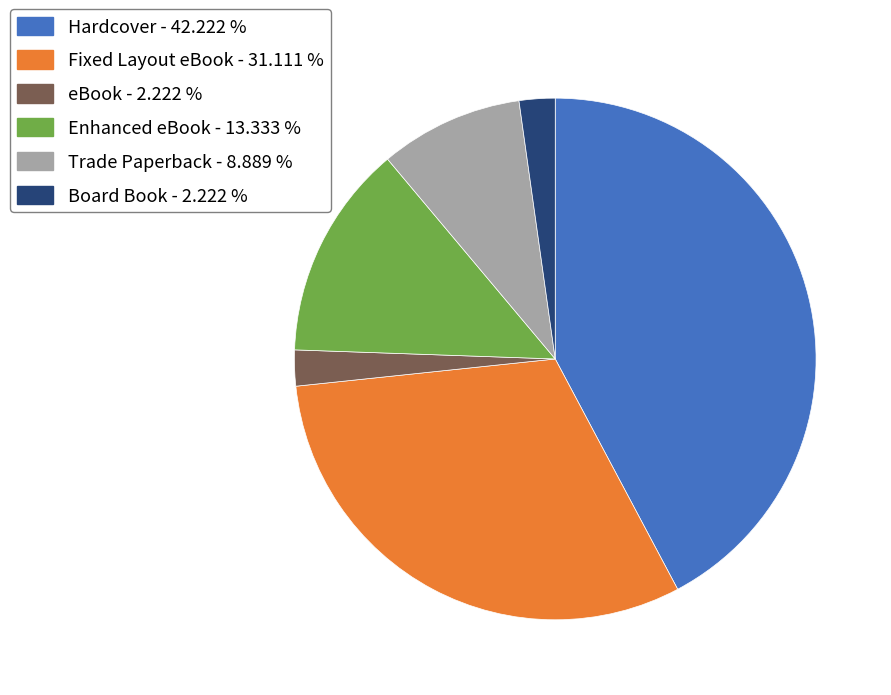

Count the number of slices in the pie.

6